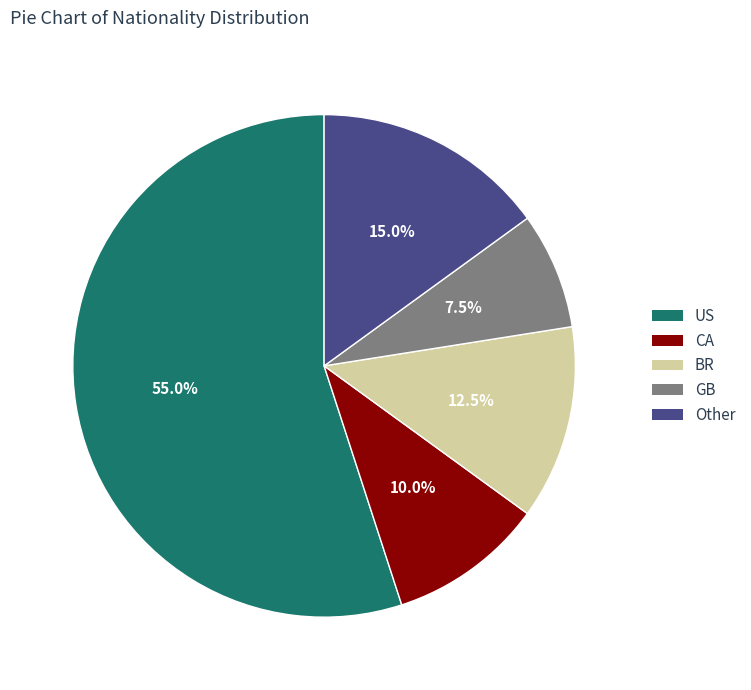

Is it true that BR is 3% of the pie?

False